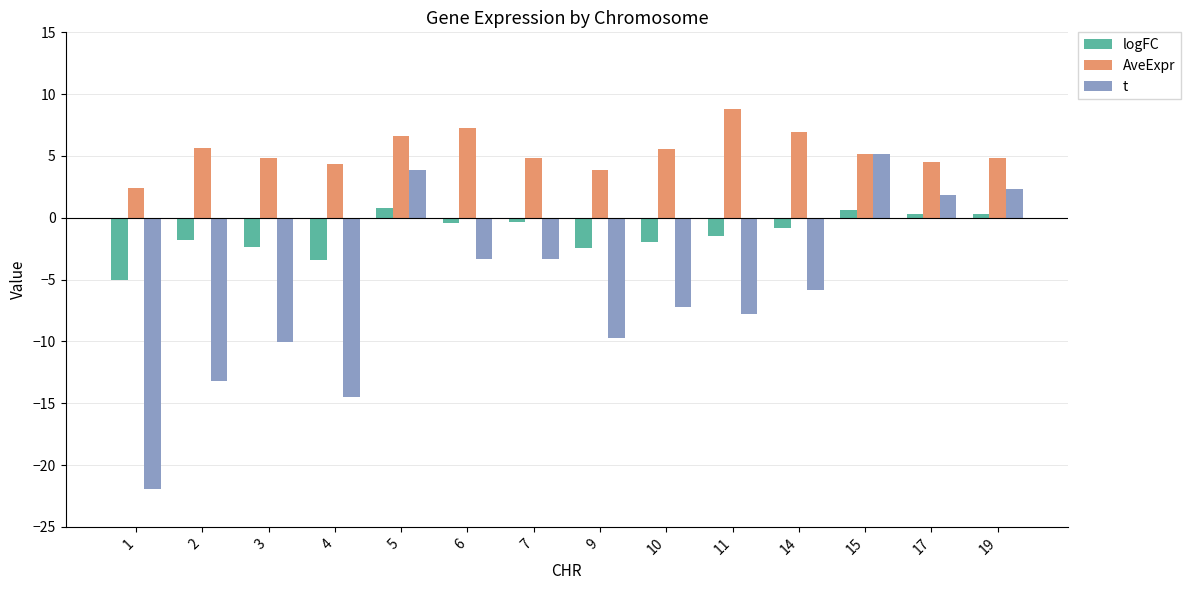

At 6, list the series in order from largest to smallest.

AveExpr, logFC, t